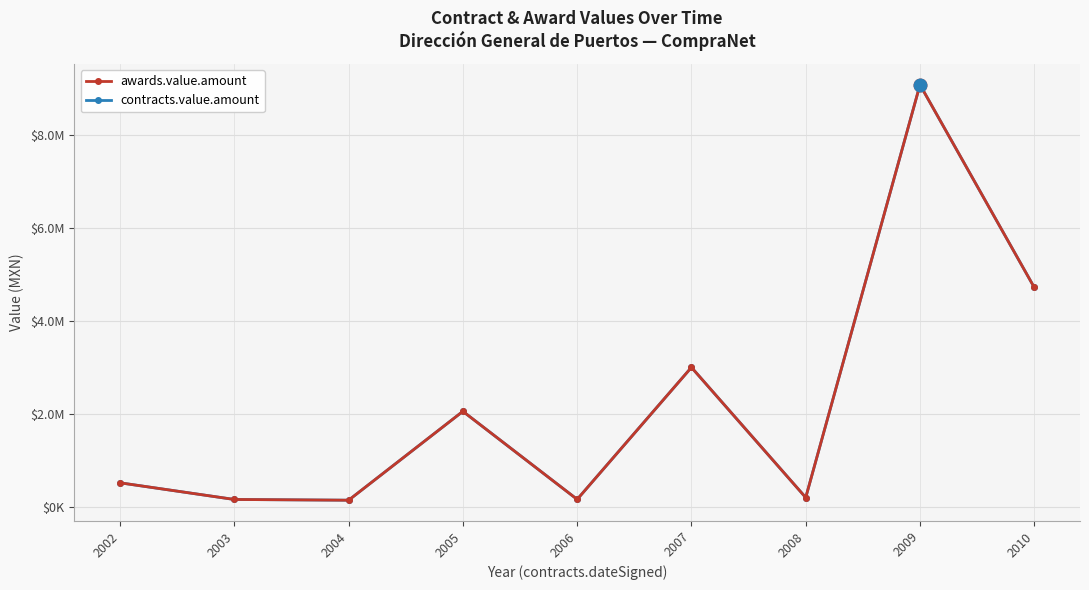

What is the value of the contracts.value.amount point at the 1st from the left?

523980.9